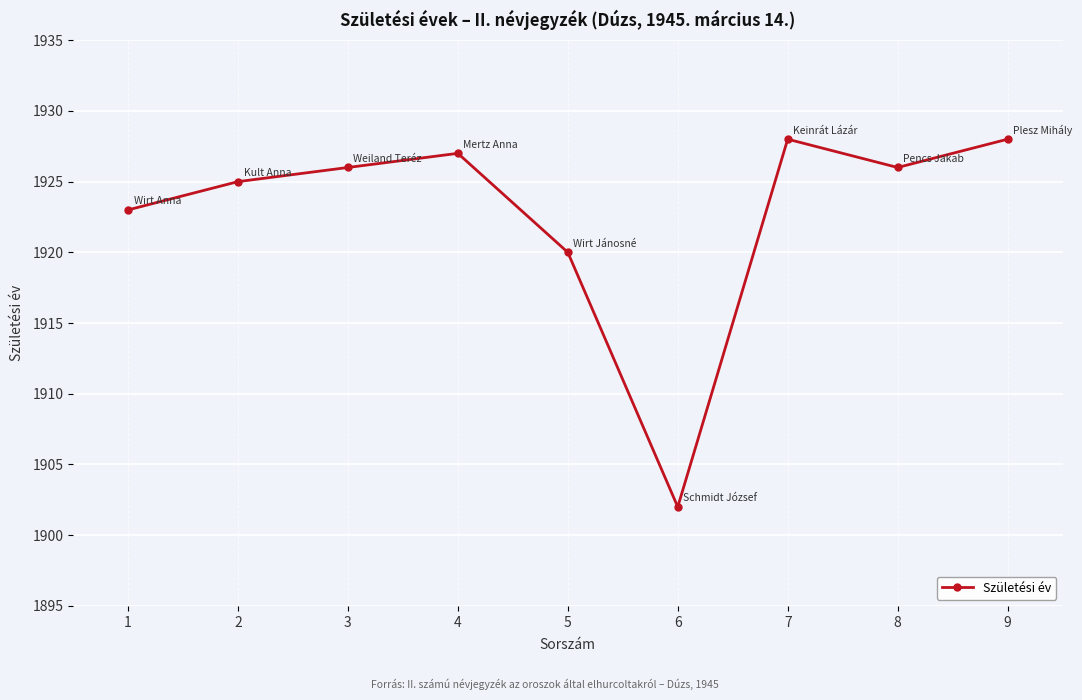

Reading left to right, what are all the values shown in this chart?

1923	1925	1926	1927	1920	1902	1928	1926	1928